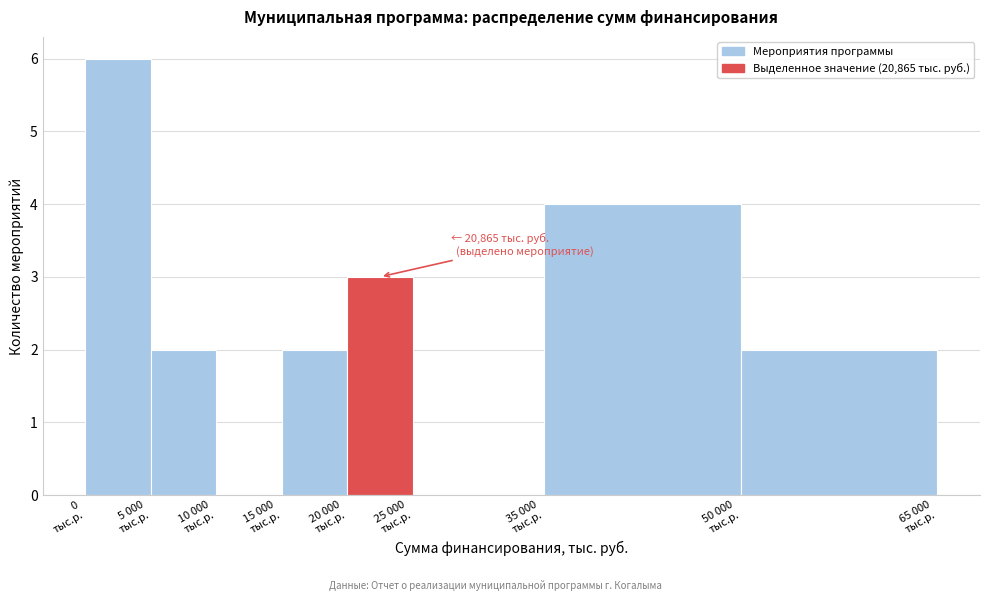

What is the maximum value shown in the chart?

6